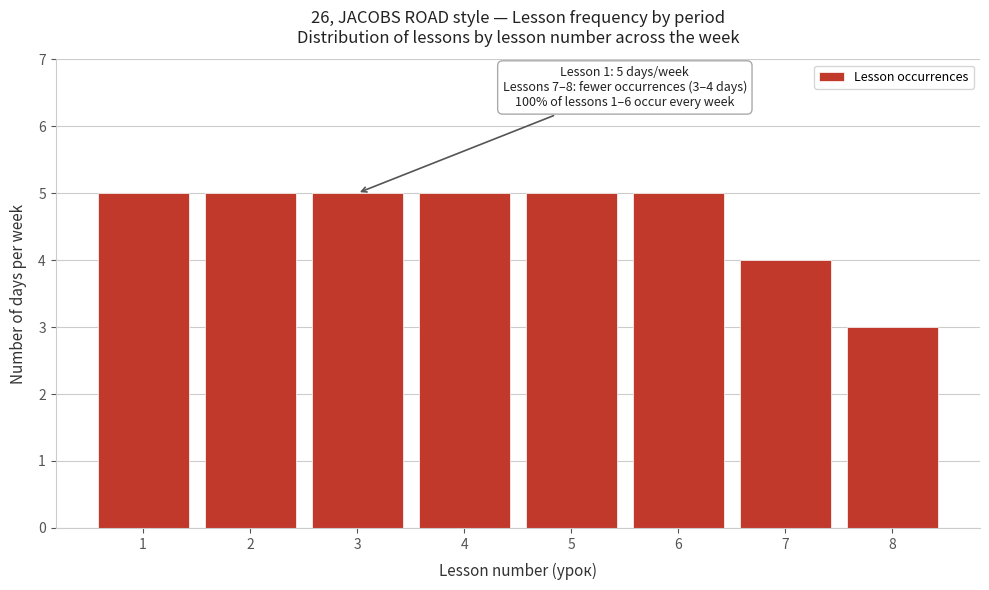

Reading left to right, what are all the values shown in this chart?

1=5	2=5	3=5	4=5	5=5	6=5	7=4	8=3